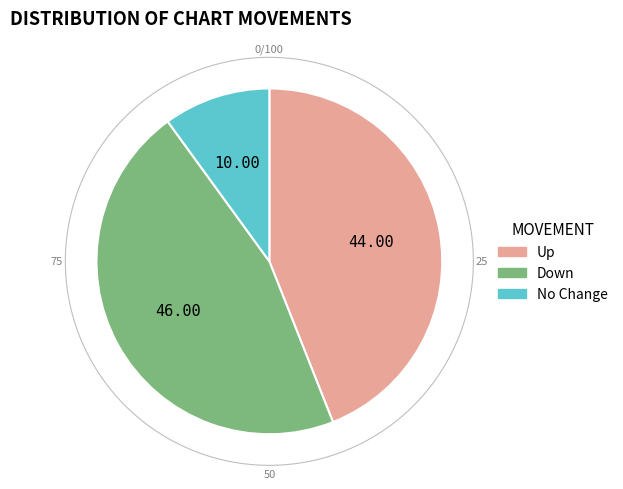

Does up represent more than half of the total?

No